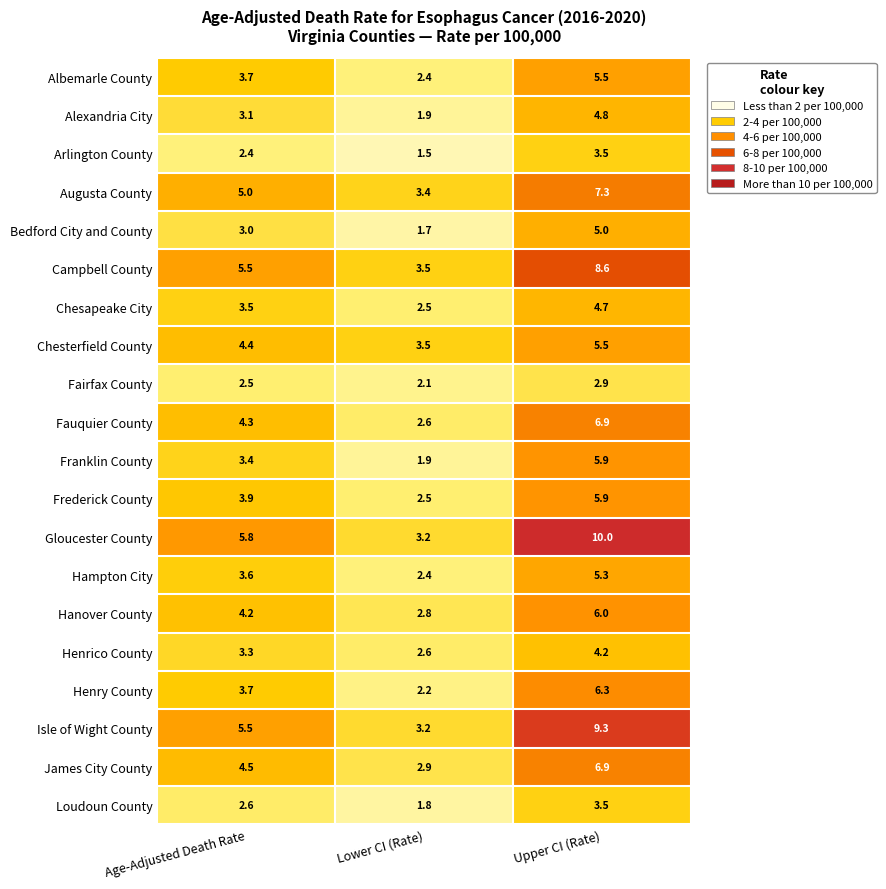

Which series has the largest range (max minus min)?

Gloucester County